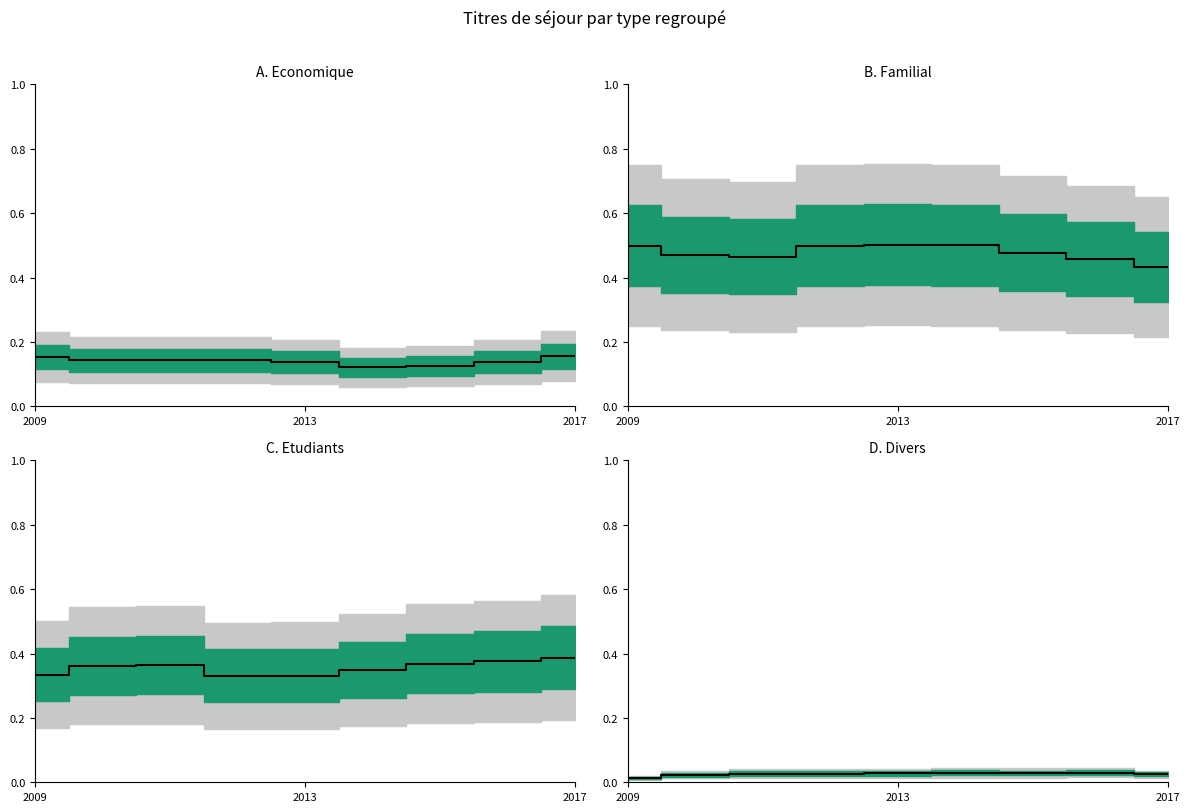

At which category does the data reach its first local valley?

6